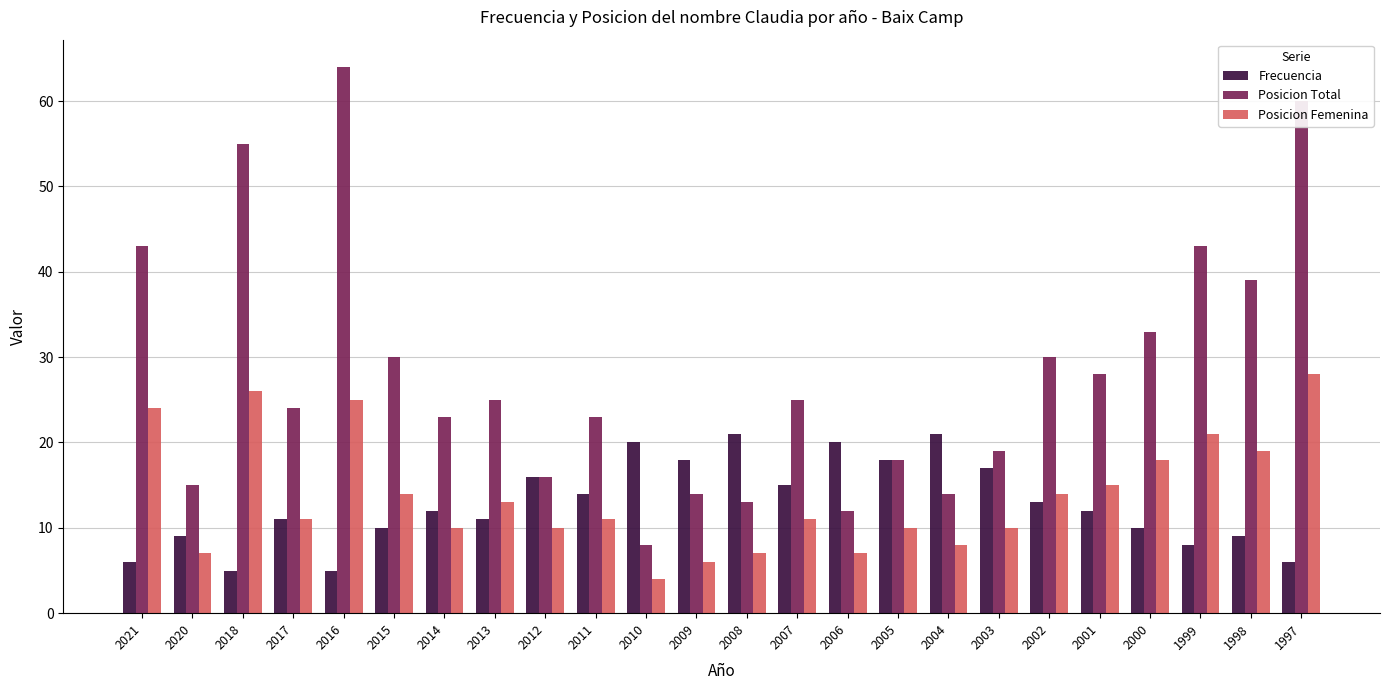

What is the difference between the Posicion Total values at 1998 and 2011?

16